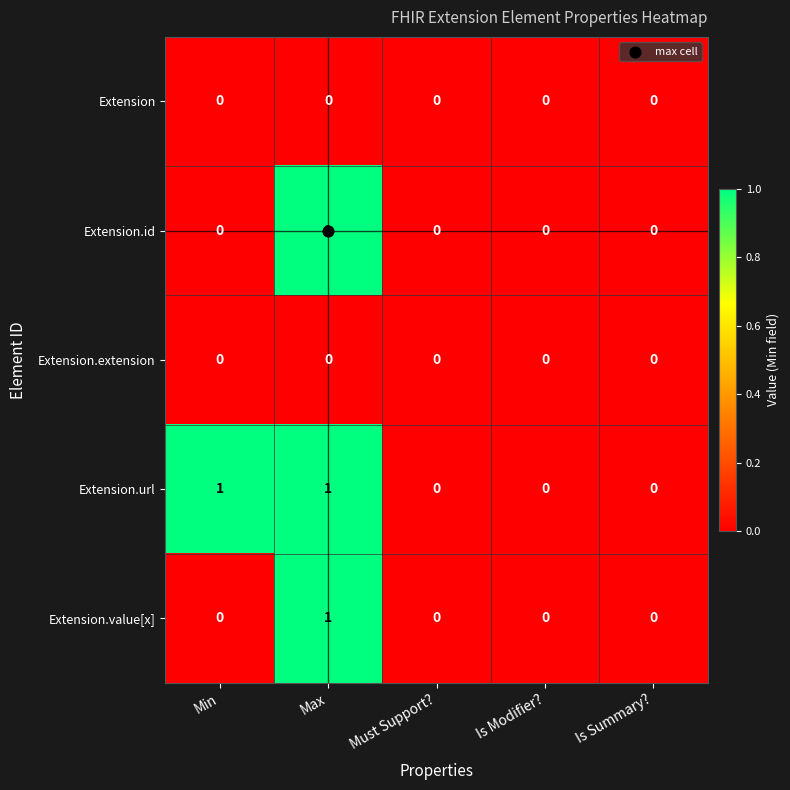

At which category is the sum across all series the highest?

Max